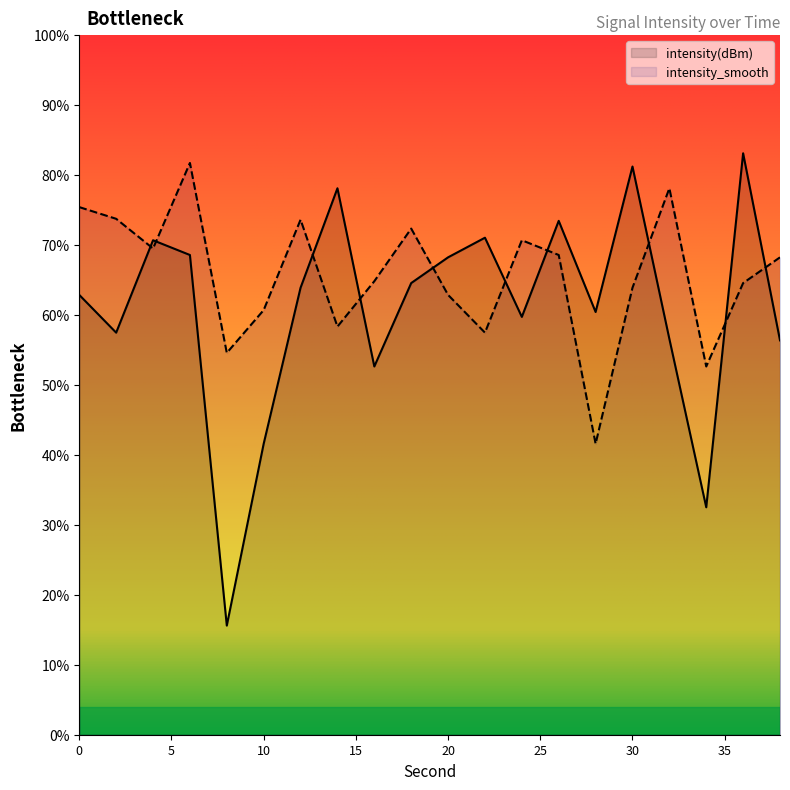

How many data points in intensity(dBm) are less than -103?

11